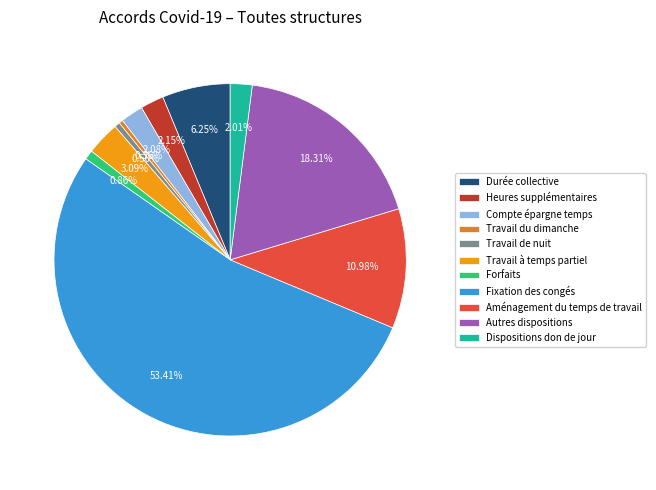

Which slice is the largest?

Fixation des congés